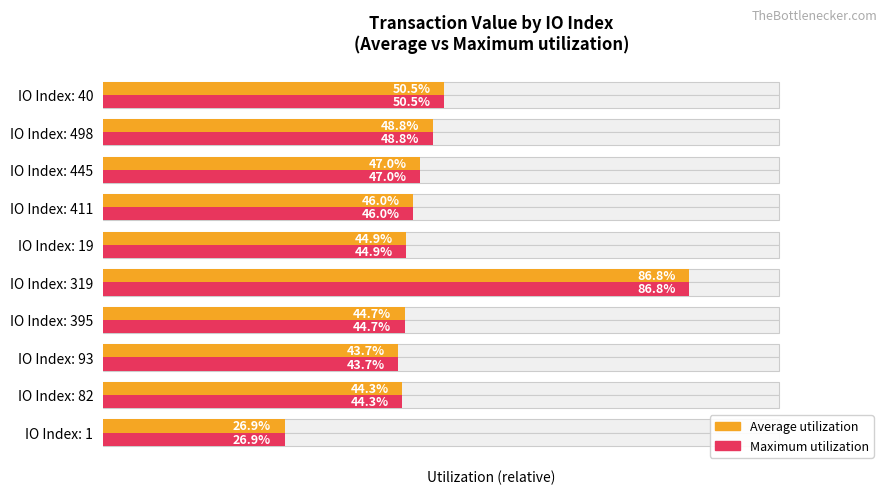

Which series changed the most between 1 and 8?

Average utilization